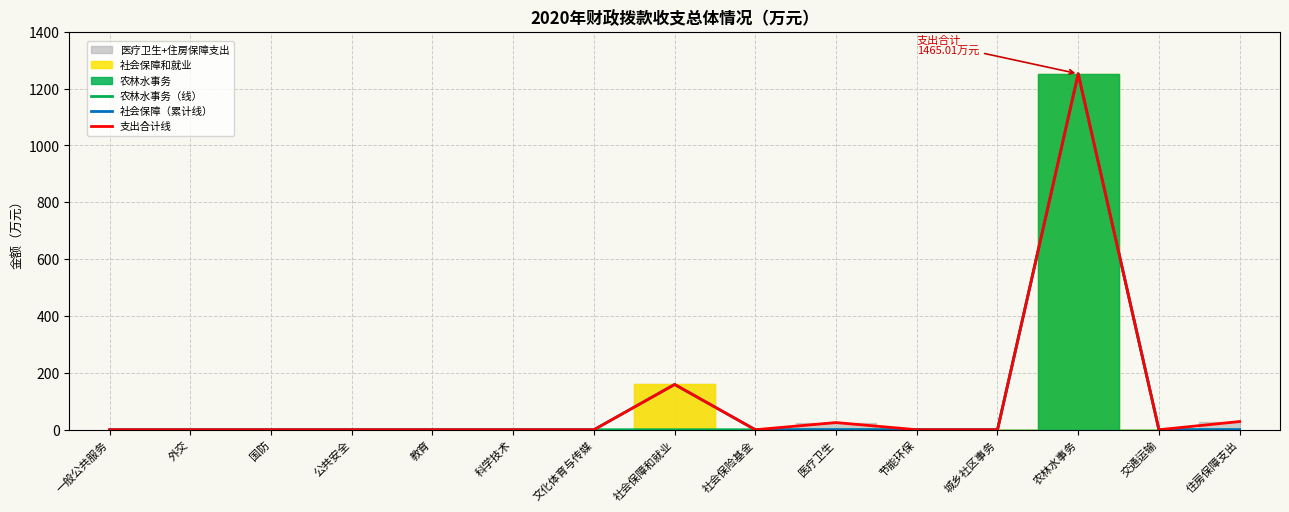

What is the average value of the 社会保障（累计线） series?

94.1